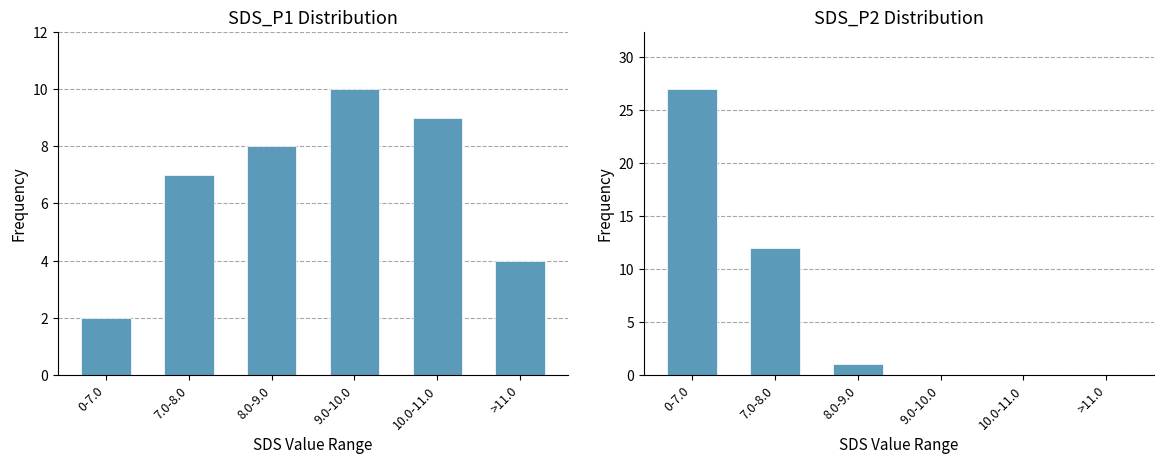

Between 8.0-9.0 and 9.0-10.0, which series saw the biggest shift?

SDS_P1